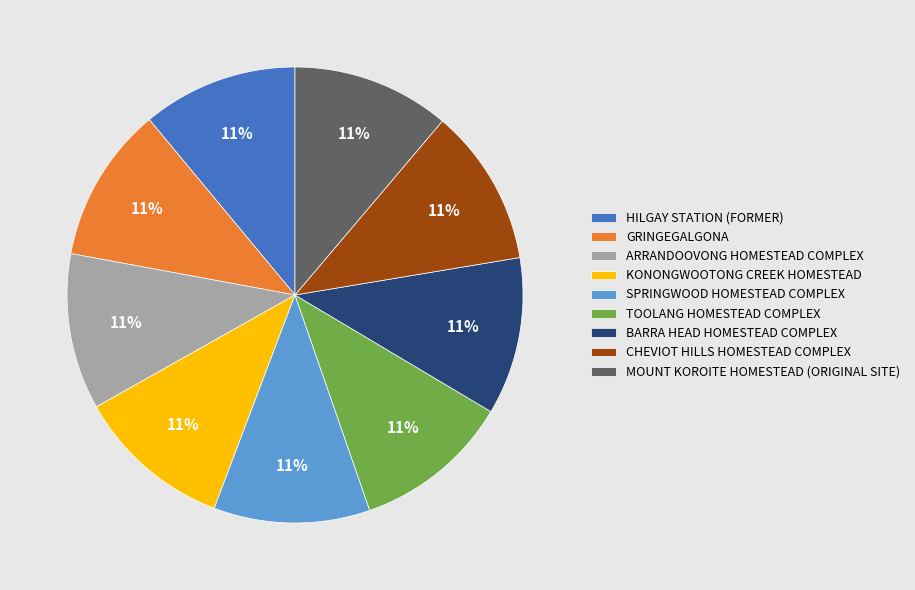

Combined, do BARRA HEAD HOMESTEAD COMPLEX and SPRINGWOOD HOMESTEAD COMPLEX account for over 50%?

No